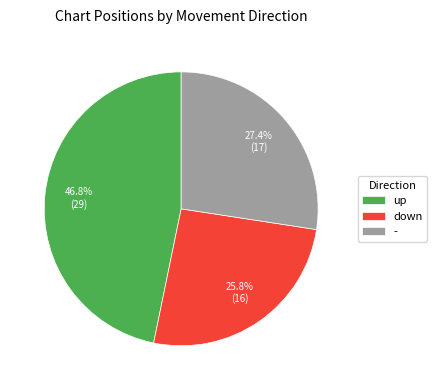

To the nearest percent, what is the difference between the largest and smallest slice percentages?

21%